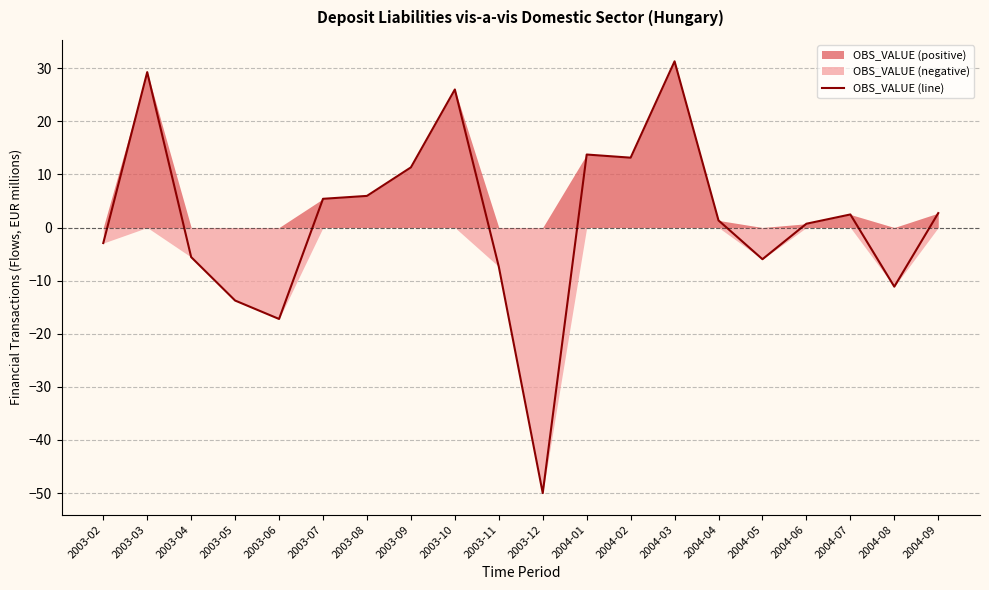

Count the number of data series in this chart.

1